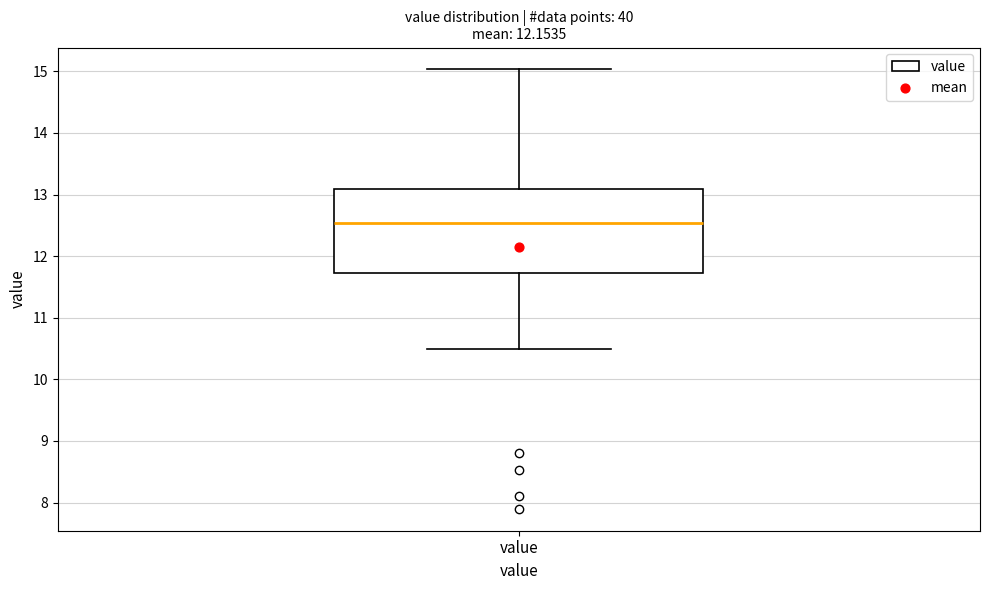

Transcribe this box plot: give where the median line is, the range the box spans, and where the two whiskers end, as read against the y-axis. The values are not printed on the chart, so give them approximately, as read against the axis.

median 12.5, box 11.7 to 13.1, whiskers 10.5 to 15.0